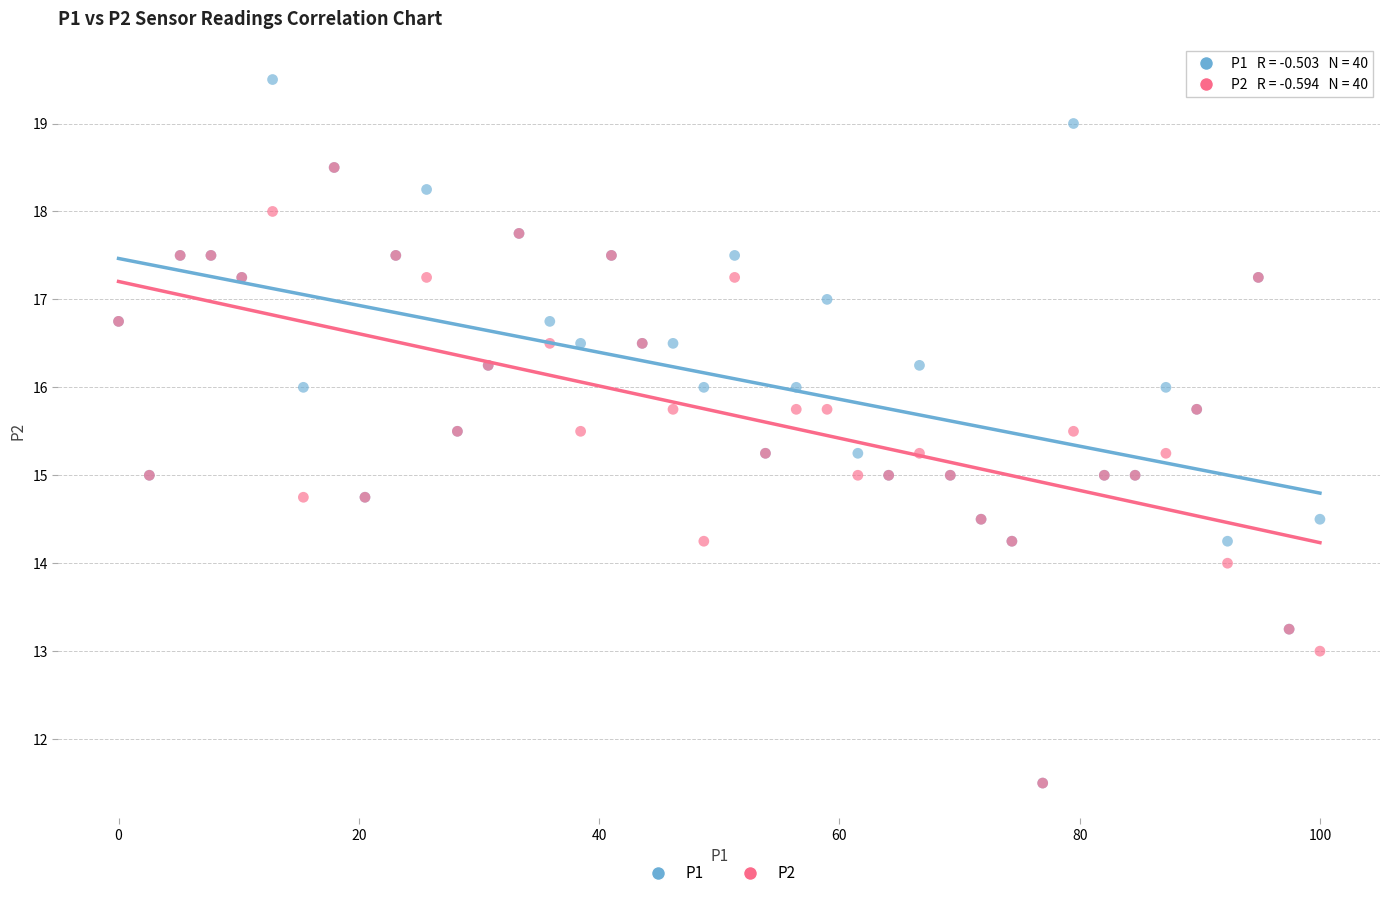

Which series reaches the maximum Y coordinate?

P1